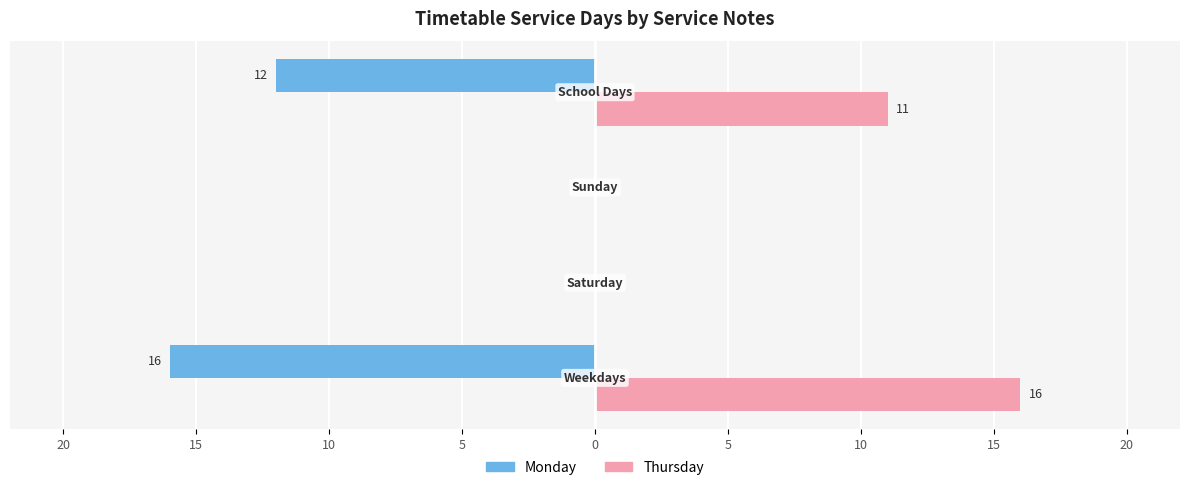

What are all the series names shown in the legend?

Monday, Thursday